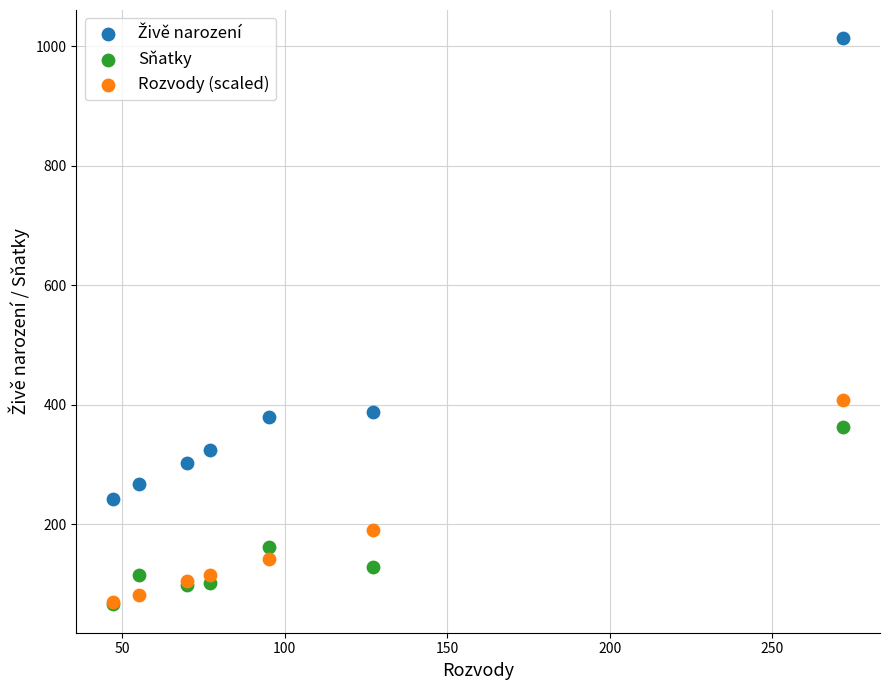

Across all series, what Y value is closest to 539?

408.0